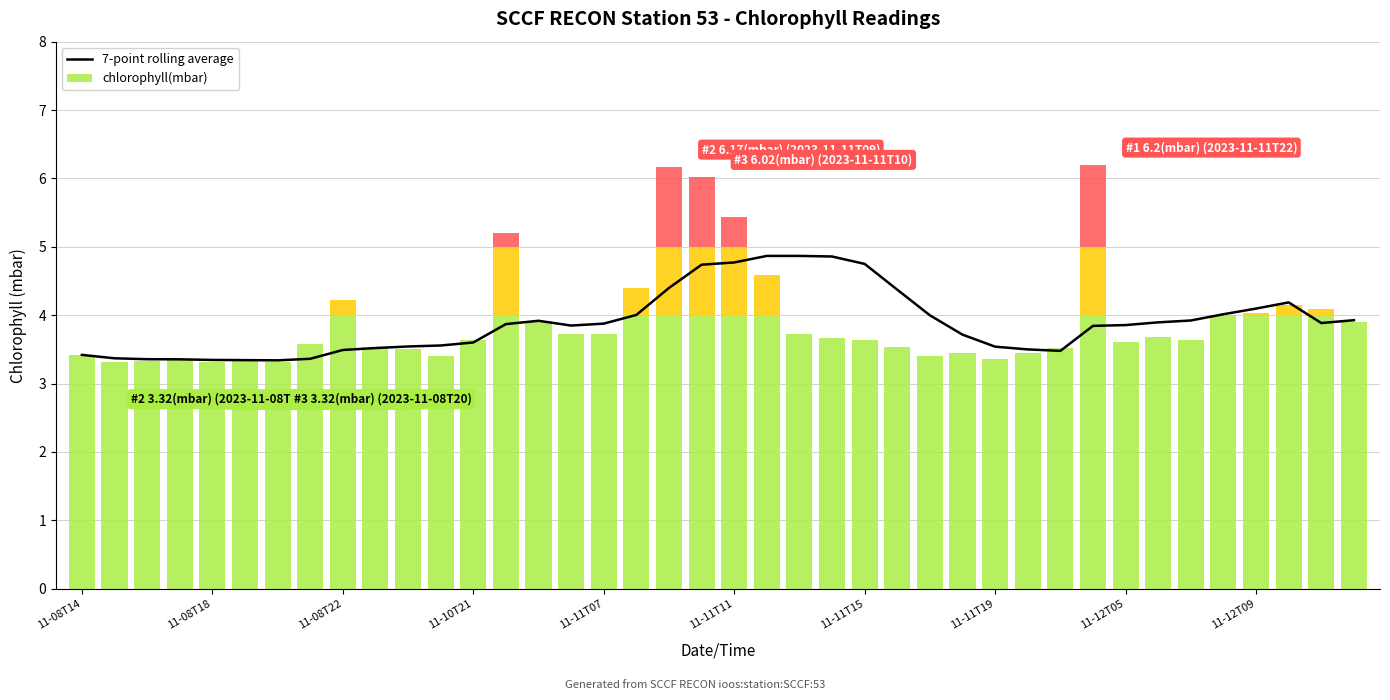

Is it true that the value at 38 is 6.1?

False